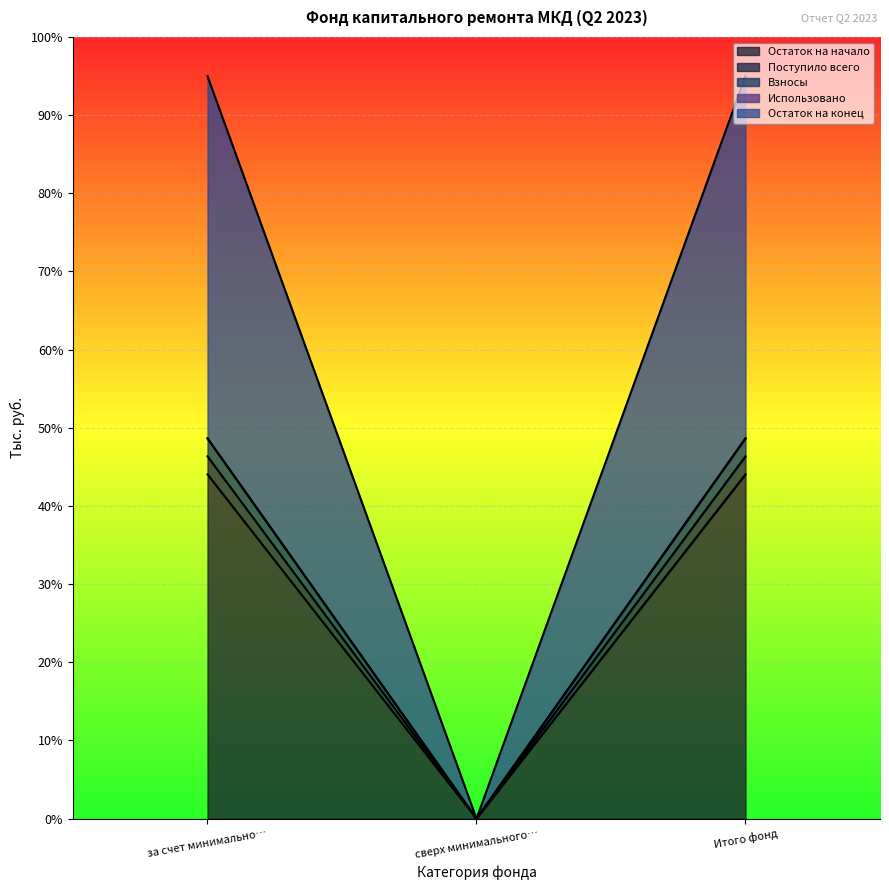

Reading right to left, extract all data points from this chart.

Остаток на начало: 95.0	0.0	95.0
Поступило всего: 44.0	0.0	44.0
Взносы: 46.3	0.0	46.3
Остаток на конец: 48.7	0.0	48.7